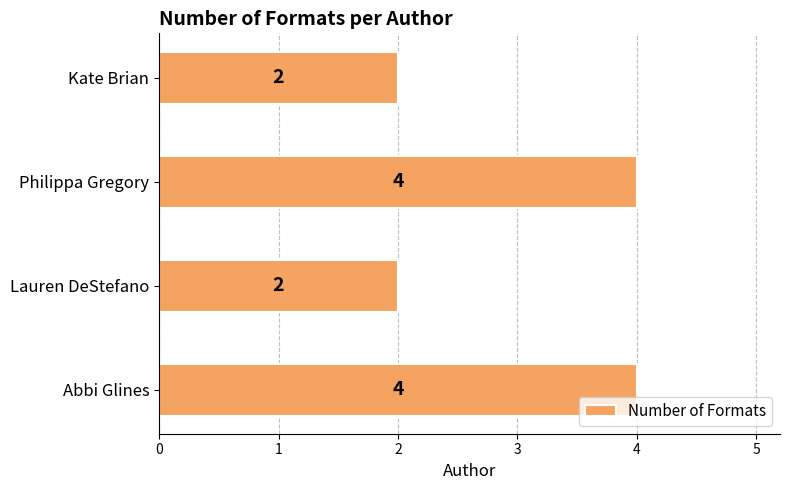

Are the bars horizontal?

Yes